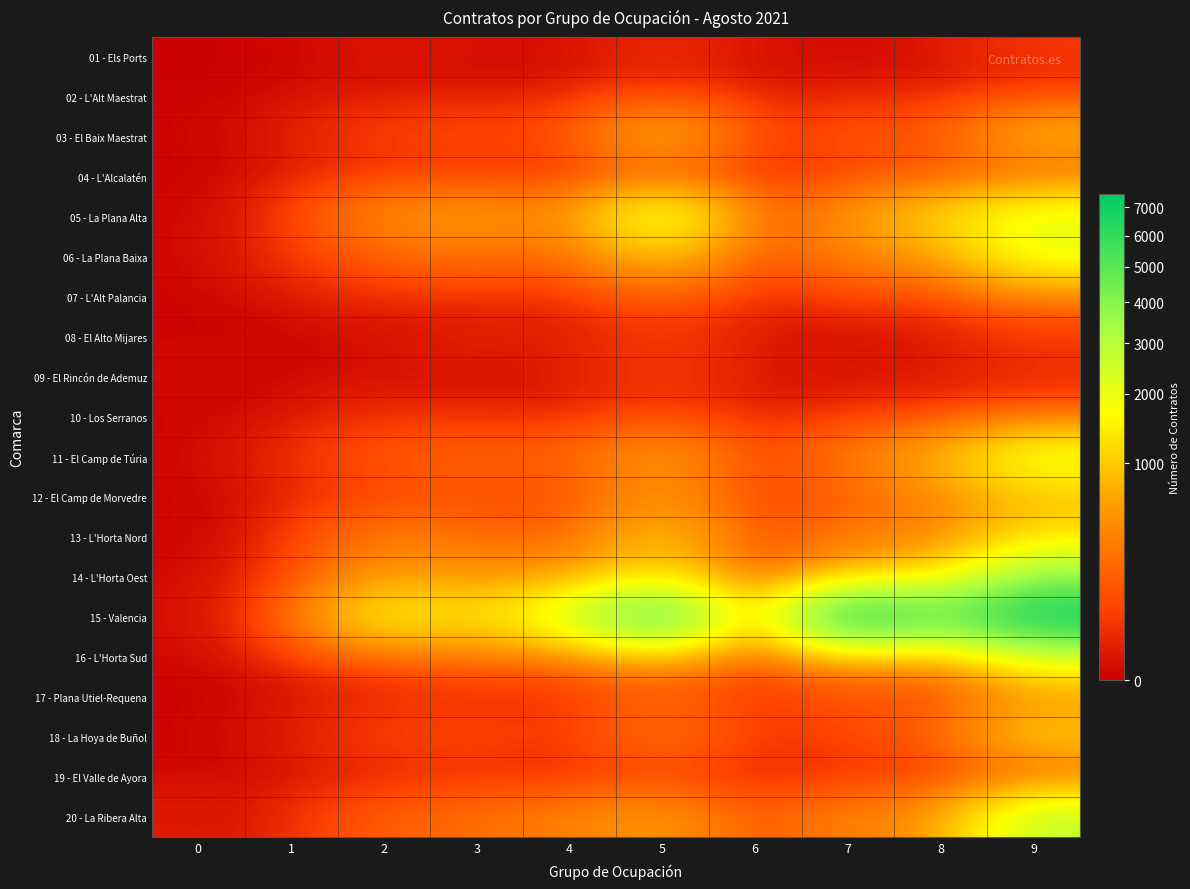

Count the number of categories in the chart.

10